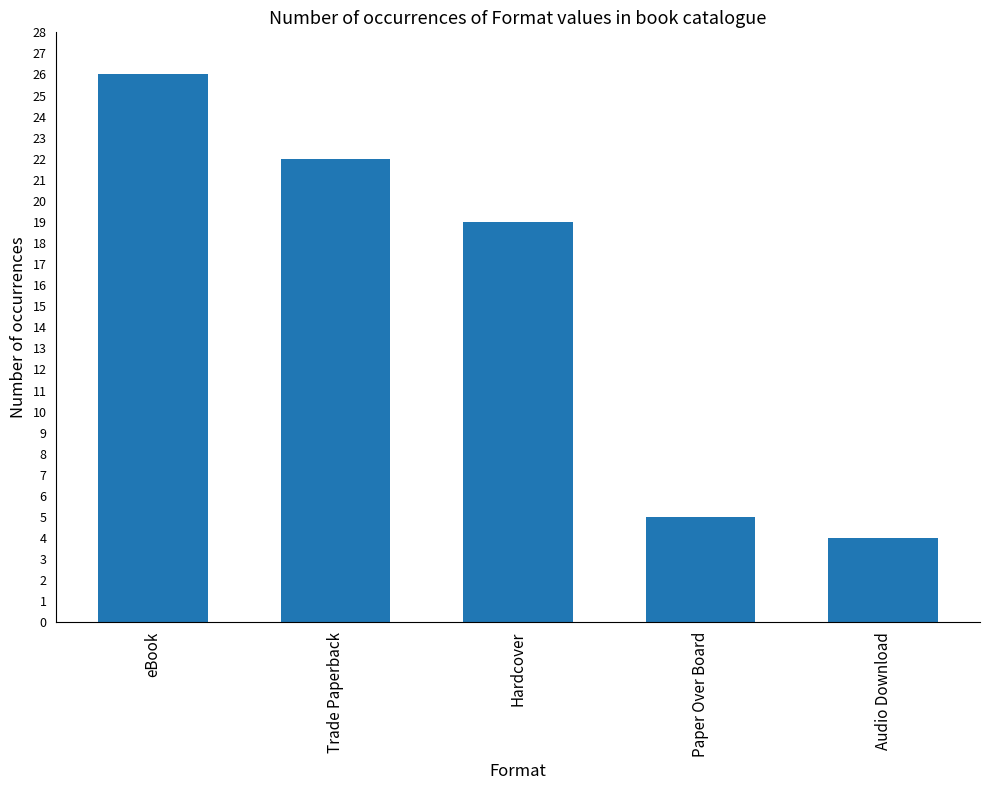

What is the value of the 3rd bar from the left?

19